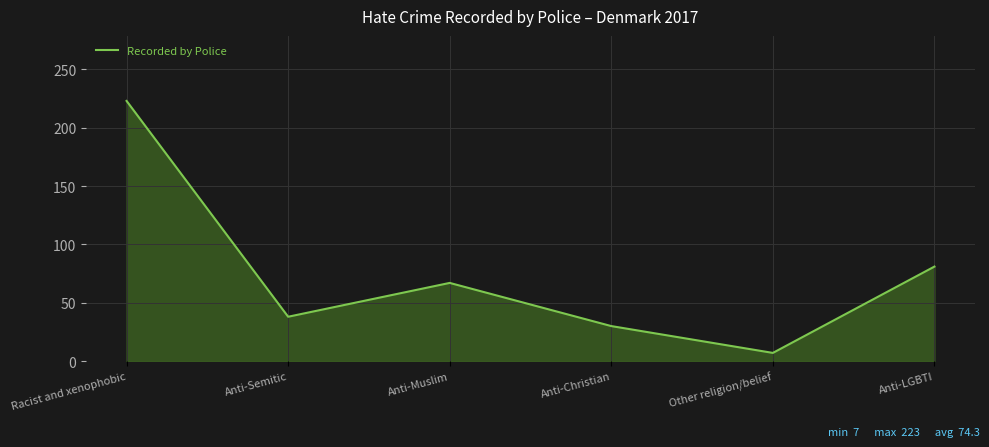

What is the difference between the values at Other religion/belief and Anti-Muslim?

60